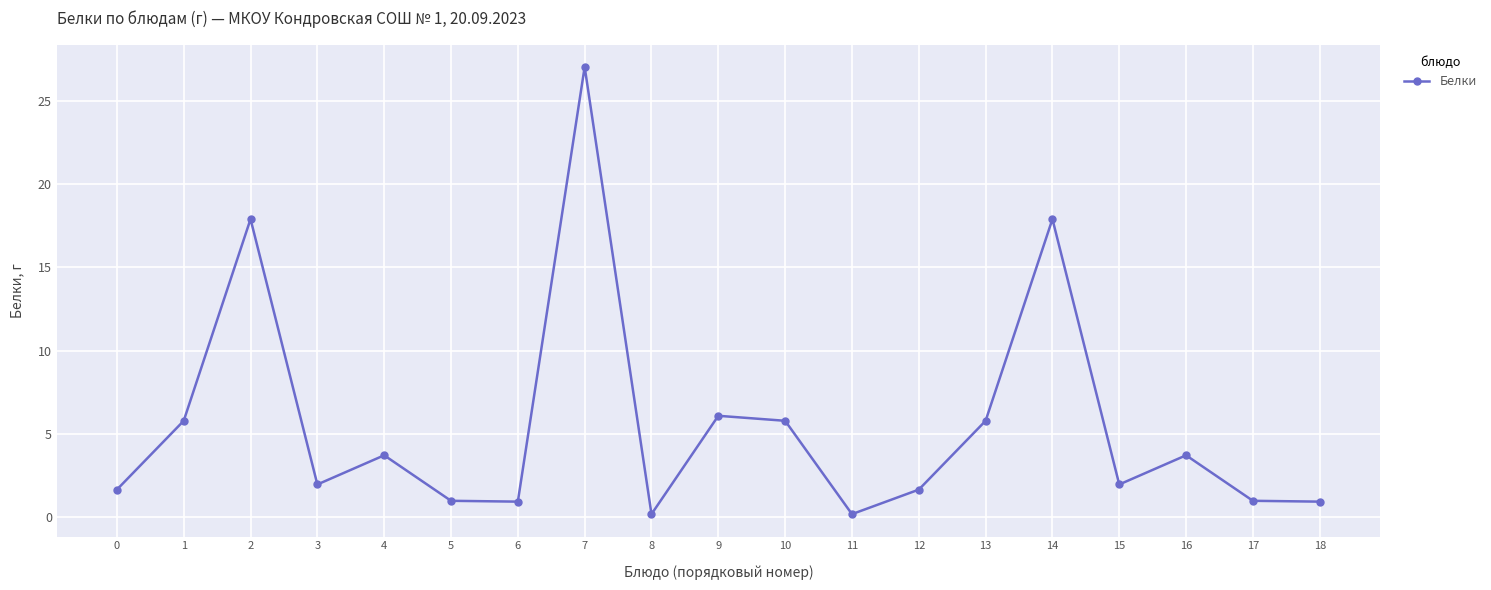

What is the value of the 3rd point from the left?

17.9